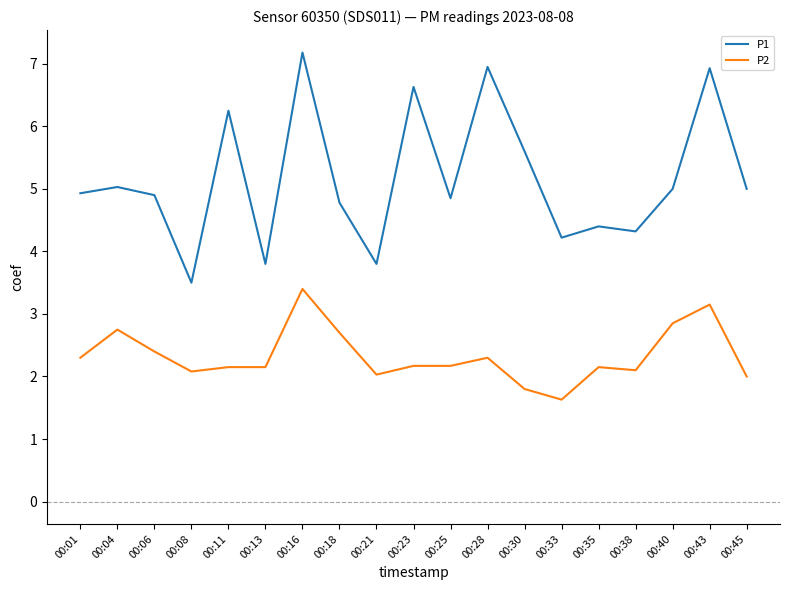

Which category has the lowest value in the P2 series?

00:33